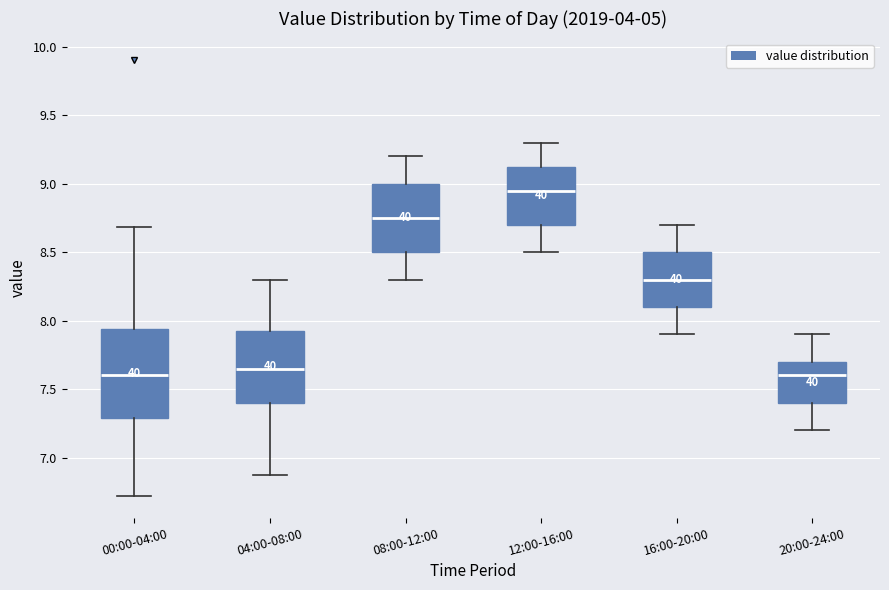

Reading left to right, read every box against the y-axis: the position of its median line, the range the box covers, and the ends of its whiskers. The values are not printed on the chart, so give them approximately, as read against the axis.

00:00-04:00: median 7.60, box 7.30 to 7.95, whiskers 6.70 to 8.70
04:00-08:00: median 7.65, box 7.40 to 7.95, whiskers 6.85 to 8.30
08:00-12:00: median 8.75, box 8.50 to 9.00, whiskers 8.30 to 9.20
12:00-16:00: median 8.95, box 8.70 to 9.15, whiskers 8.50 to 9.30
16:00-20:00: median 8.30, box 8.10 to 8.50, whiskers 7.90 to 8.70
20:00-24:00: median 7.60, box 7.40 to 7.70, whiskers 7.20 to 7.90